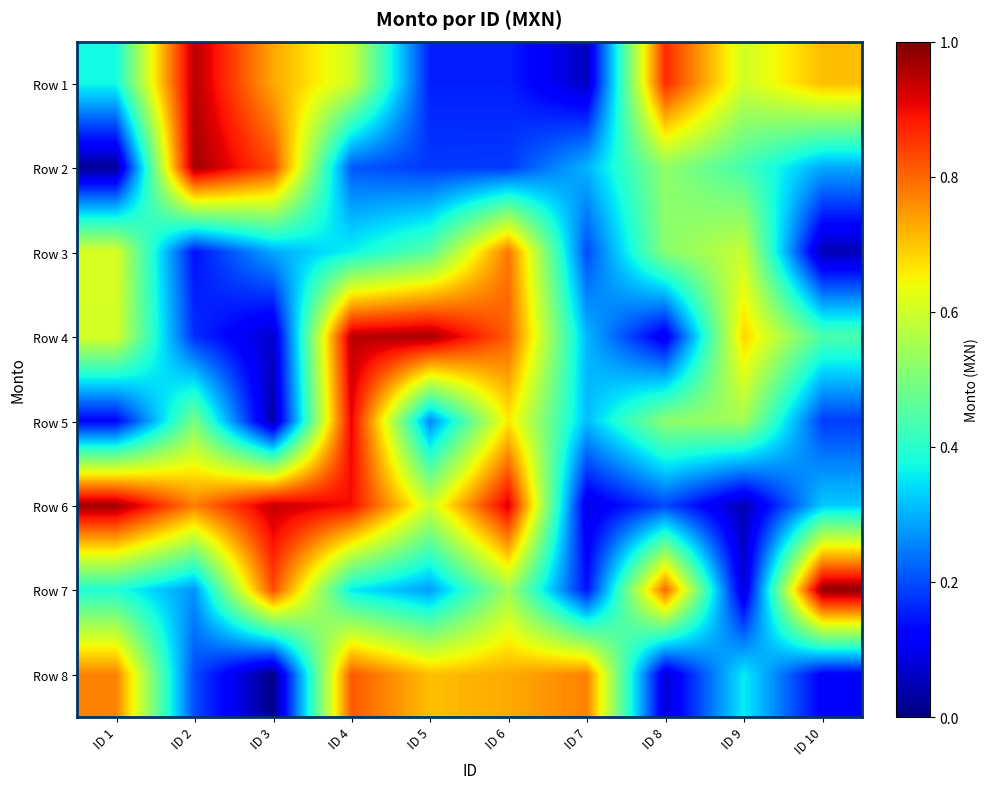

Which category has the lowest value across all series?

ID 3